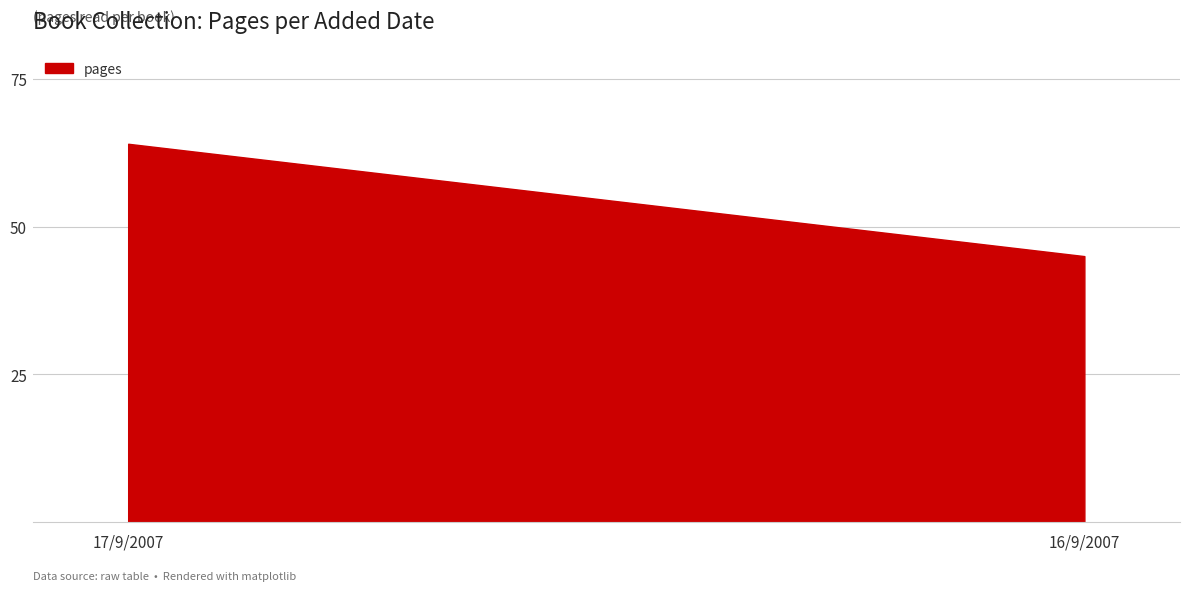

What is the smallest value displayed?

45